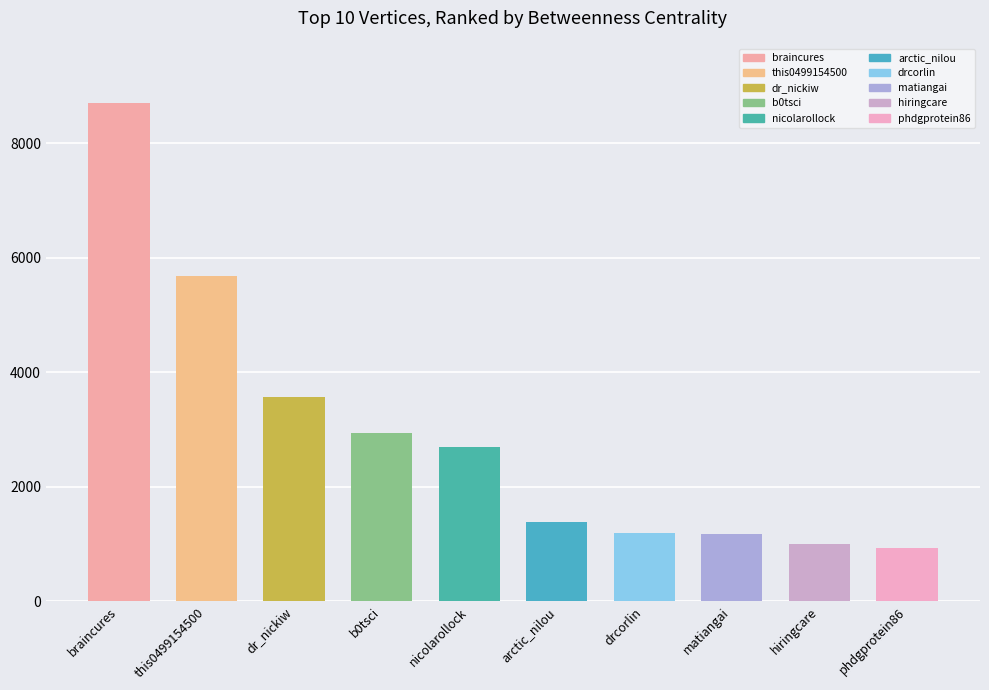

What is the smallest value displayed?

937.2